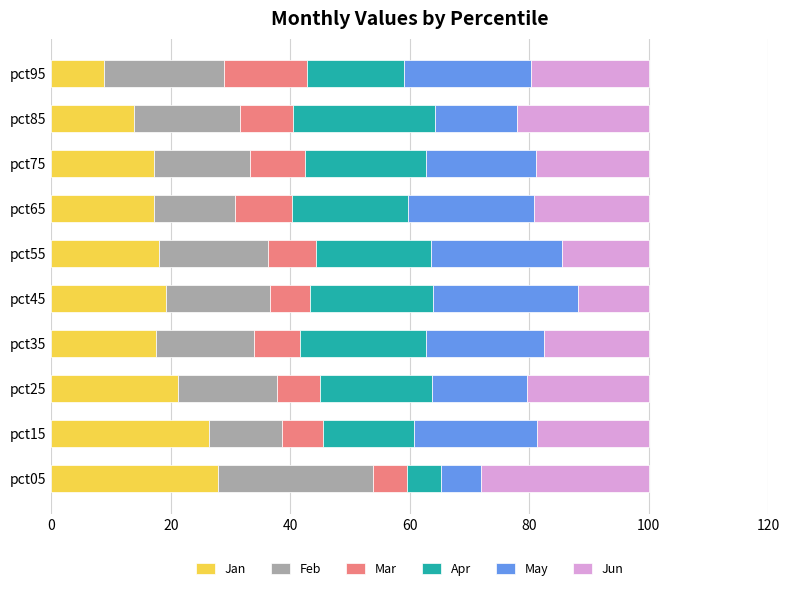

Which category has the lowest value in the Jan series?

pct95